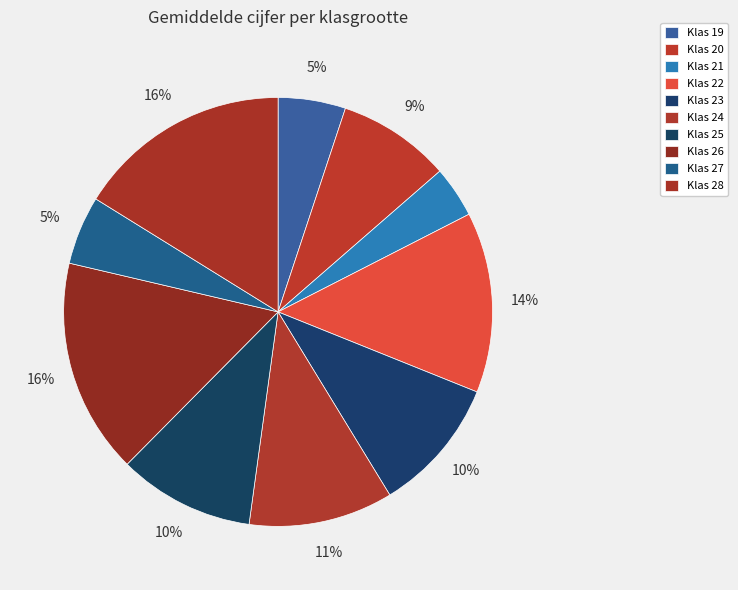

Count the number of slices in the pie.

10